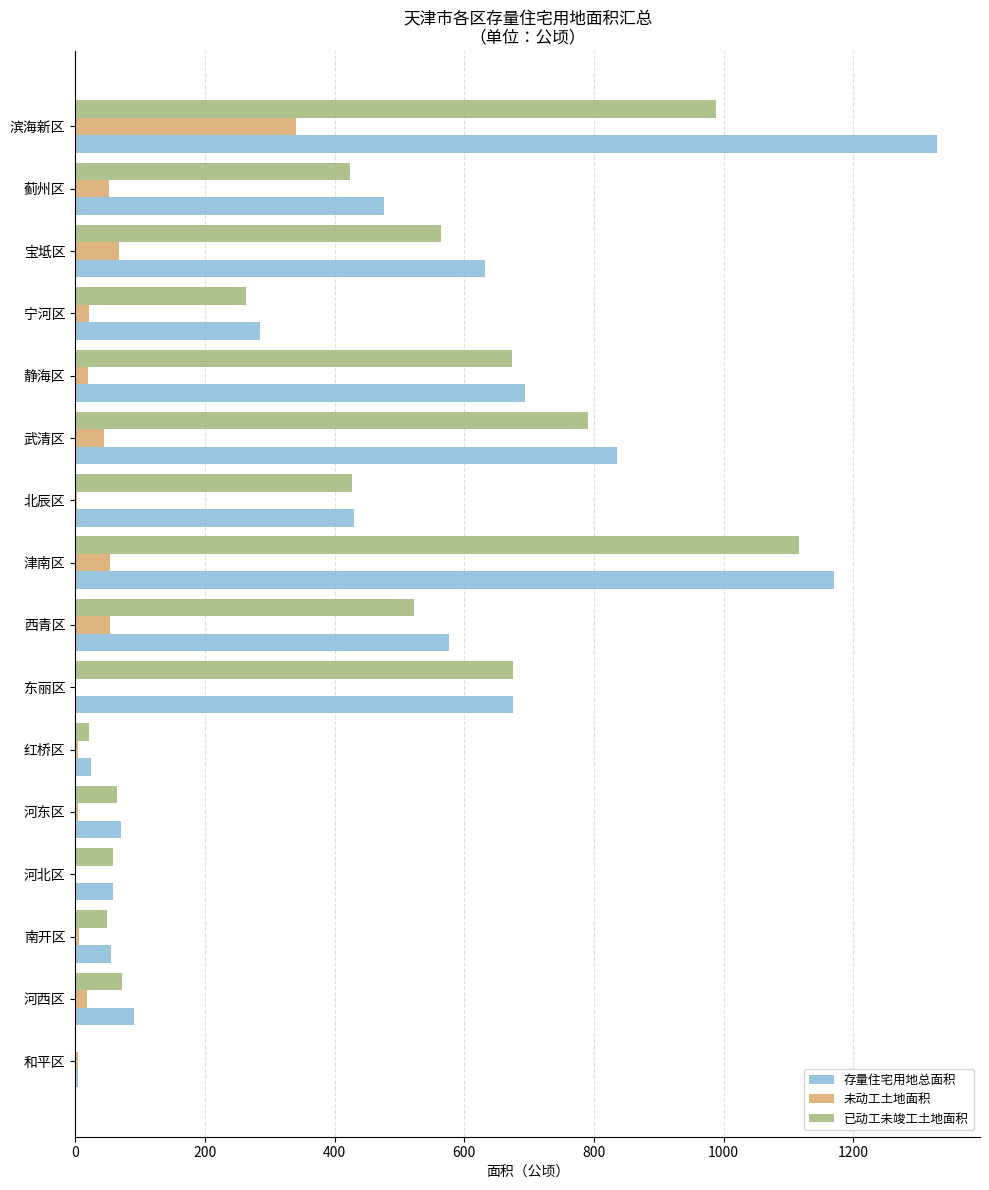

Which series changed the most between 宁河区 and 宝坻区?

存量住宅用地总面积